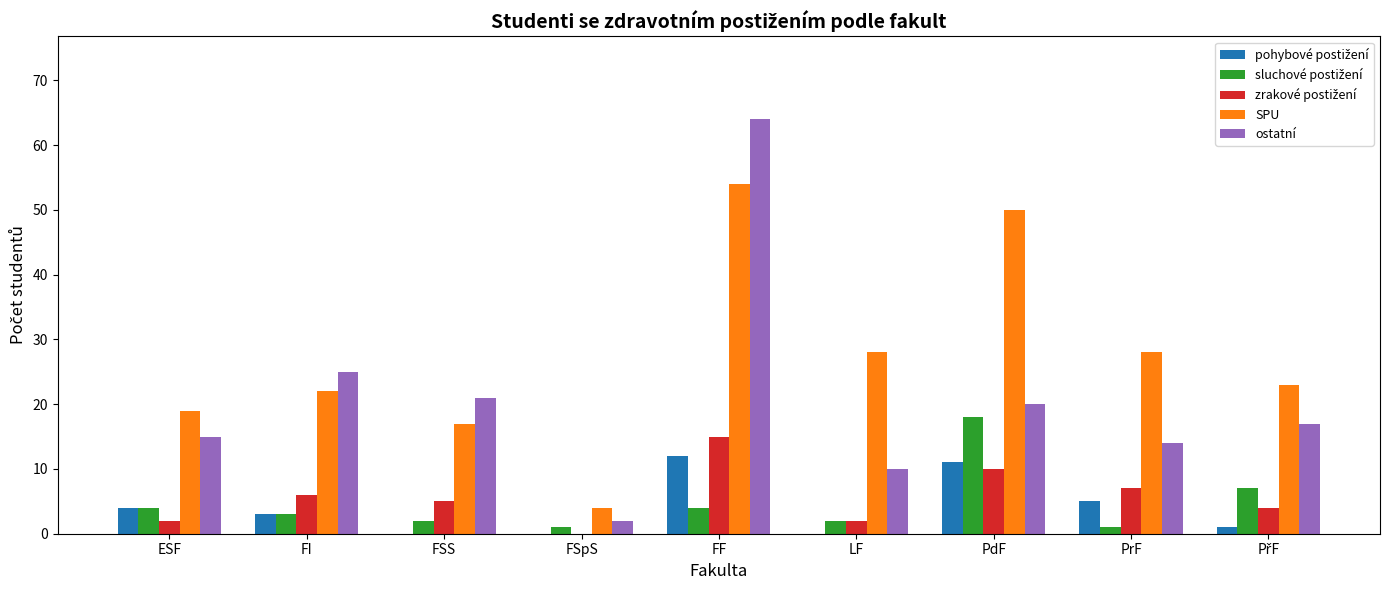

At which category is the sum across all series the highest?

FF